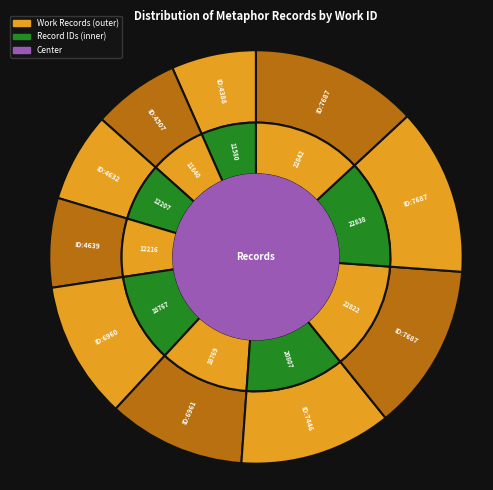

The 6961 slice represents 11% of the pie. True or false?

True